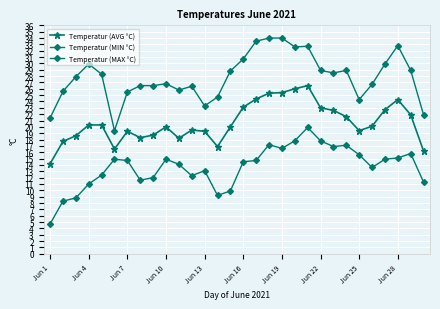

At which category does the chart reach its peak across all series?

17